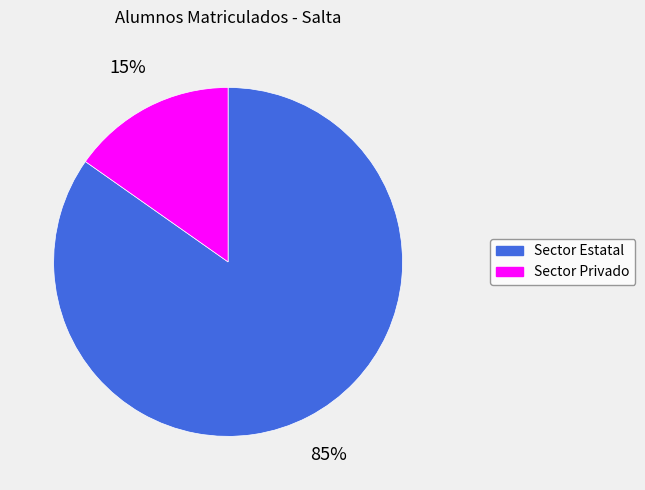

What is the smallest slice in the pie chart?

Sector Privado